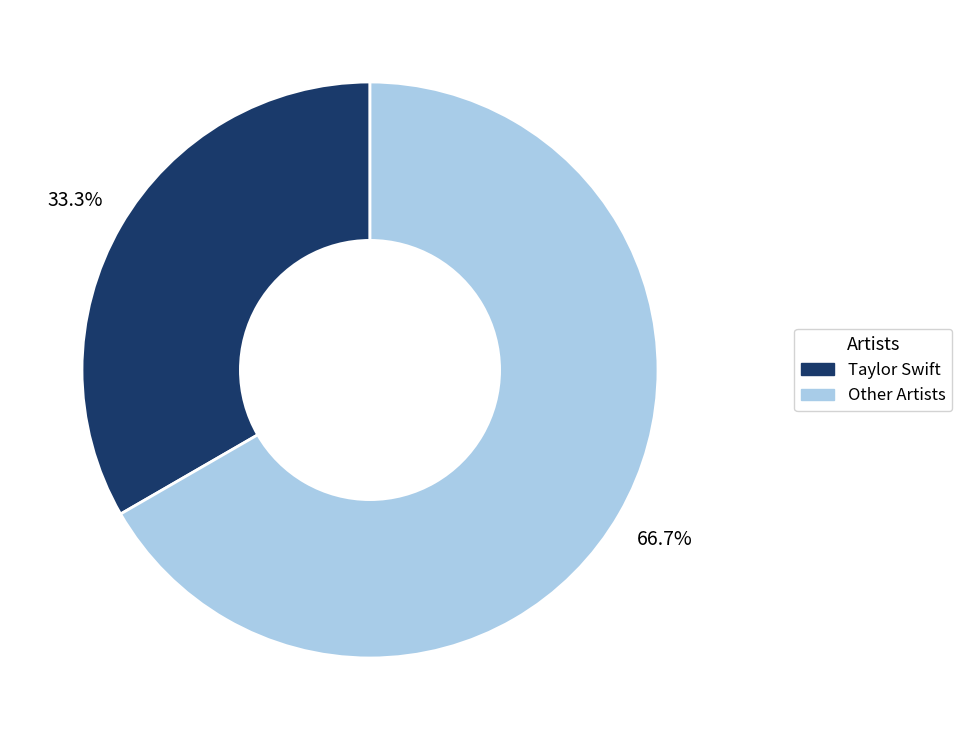

What portion of the pie excludes Other Artists?

33.3%